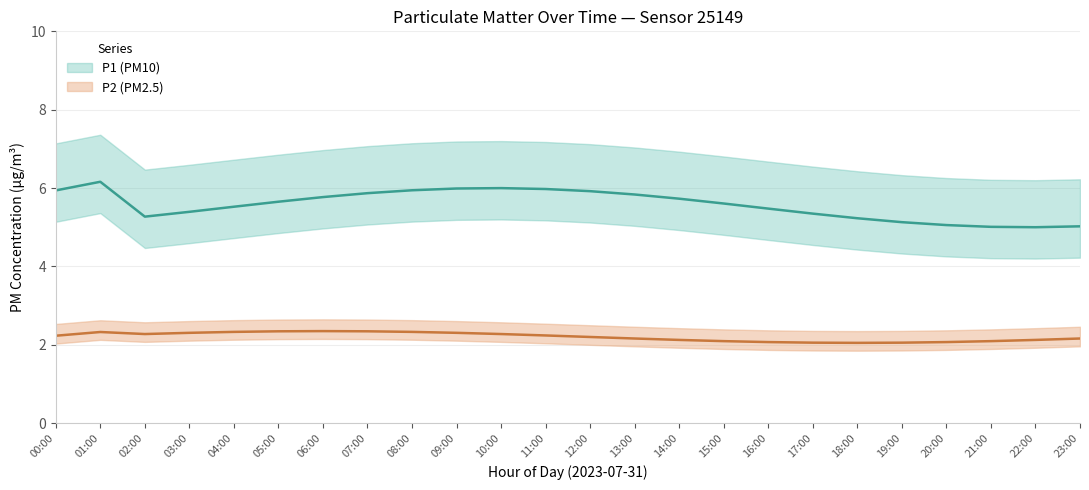

Read the P1 value at 04:00.

5.6